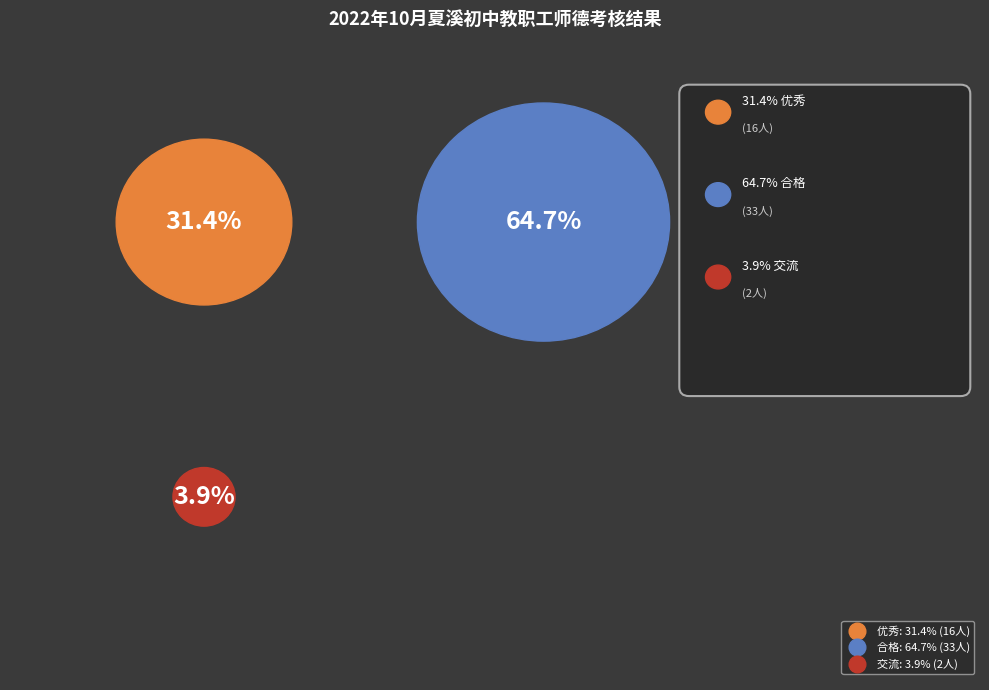

To the nearest percent, what is the combined percentage of 交流 and 合格?

69%